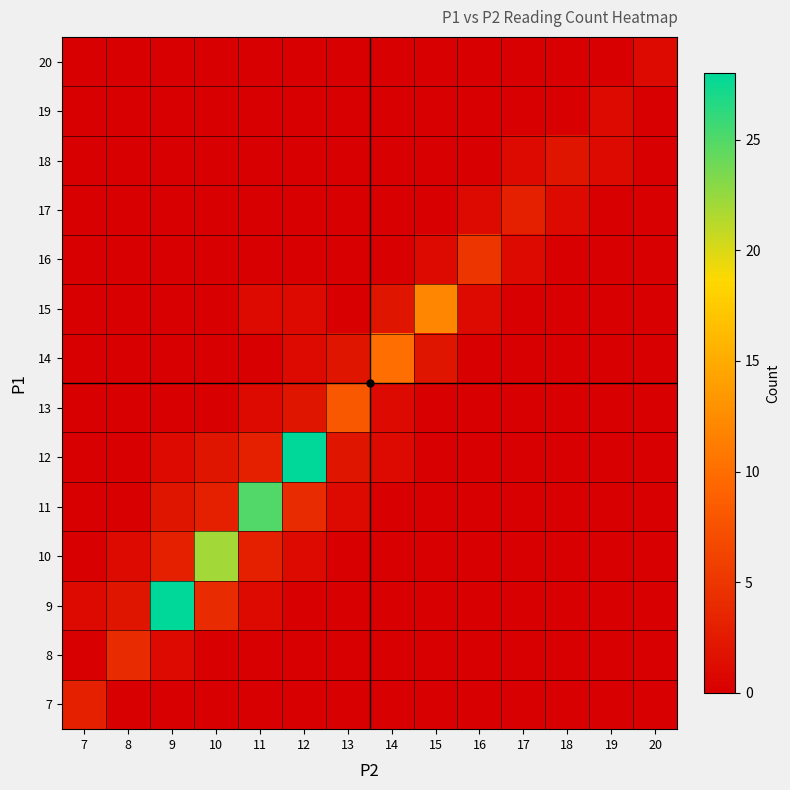

Which has a higher value, 13 or 10?

13